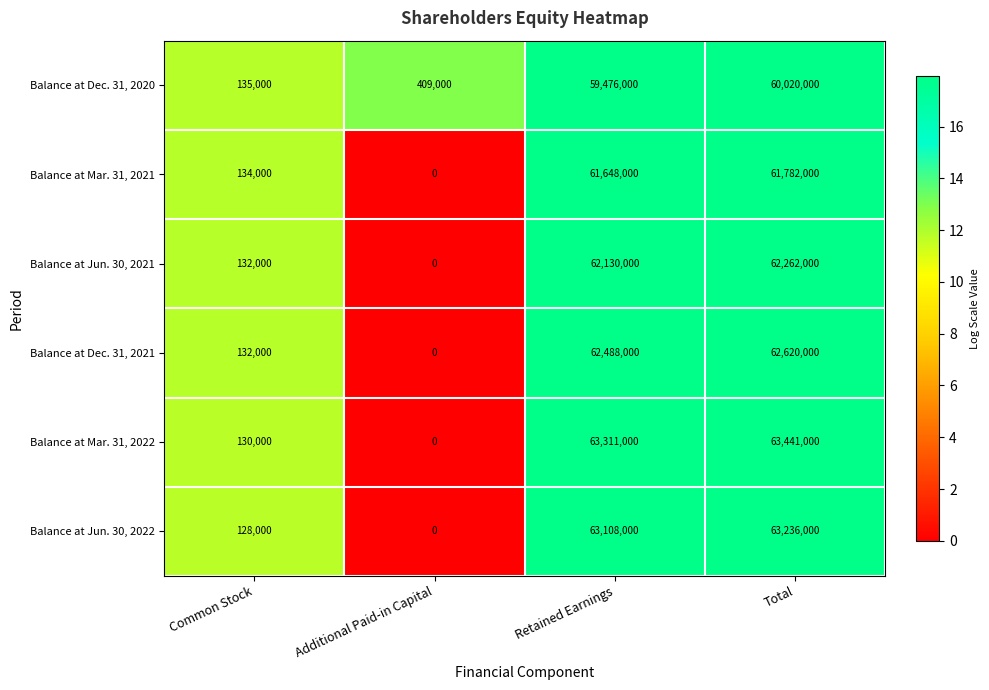

Reading right to left, what are all the values shown in this chart?

Balance at Dec. 31, 2020: Total=60020000	Retained Earnings=59476000	Additional Paid-in Capital=409000	Common Stock=135000
Balance at Mar. 31, 2021: Total=61782000	Retained Earnings=61648000	Additional Paid-in Capital=0	Common Stock=134000
Balance at Jun. 30, 2021: Total=62262000	Retained Earnings=62130000	Additional Paid-in Capital=0	Common Stock=132000
Balance at Dec. 31, 2021: Total=62620000	Retained Earnings=62488000	Additional Paid-in Capital=0	Common Stock=132000
Balance at Mar. 31, 2022: Total=63441000	Retained Earnings=63311000	Additional Paid-in Capital=0	Common Stock=130000
Balance at Jun. 30, 2022: Total=63236000	Retained Earnings=63108000	Additional Paid-in Capital=0	Common Stock=128000